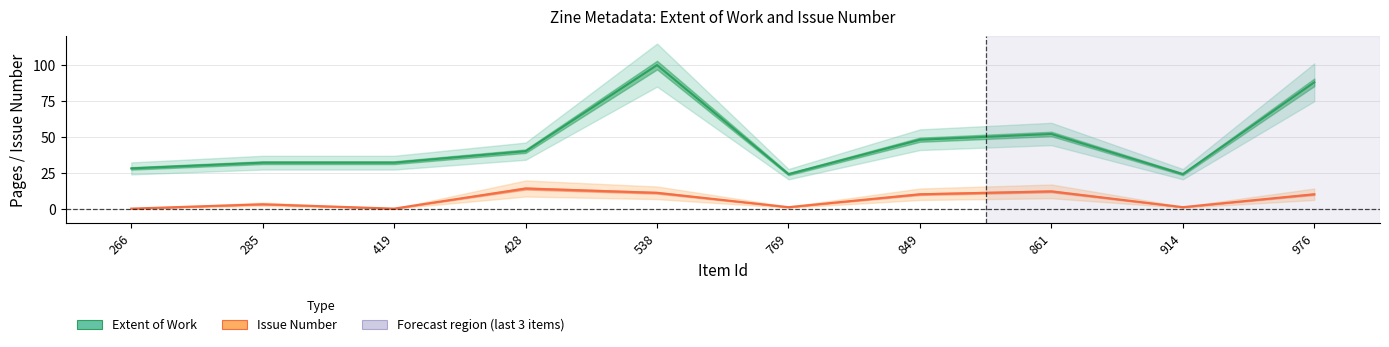

How many lines are shown in the chart?

2